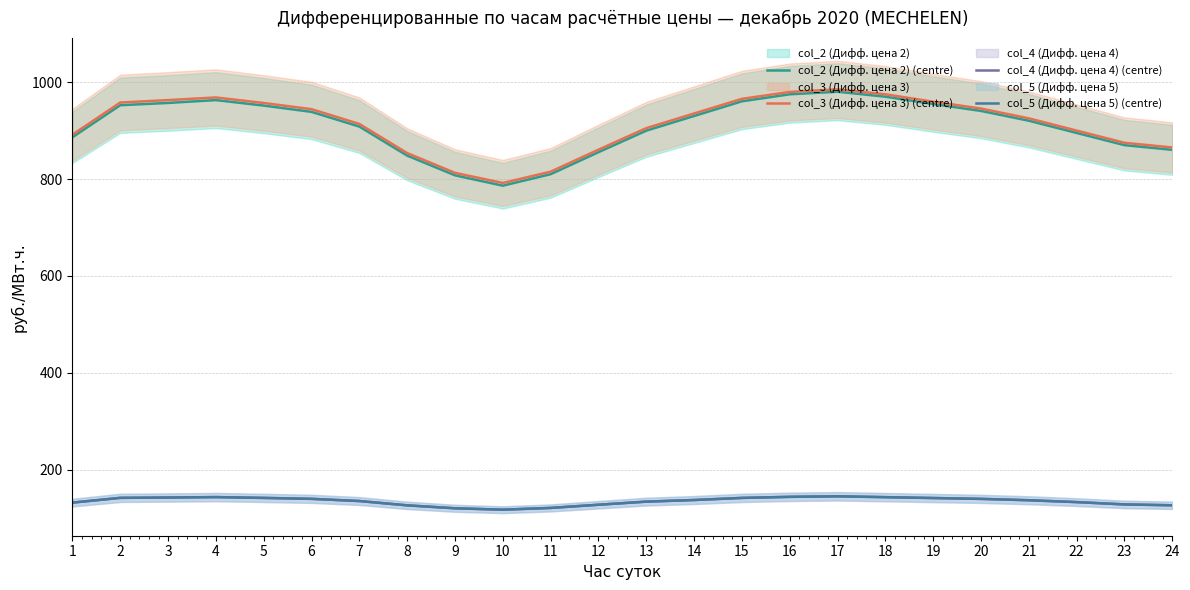

Where is the first local minimum for col_3 (Дифф. цена 3) (centre)?

10